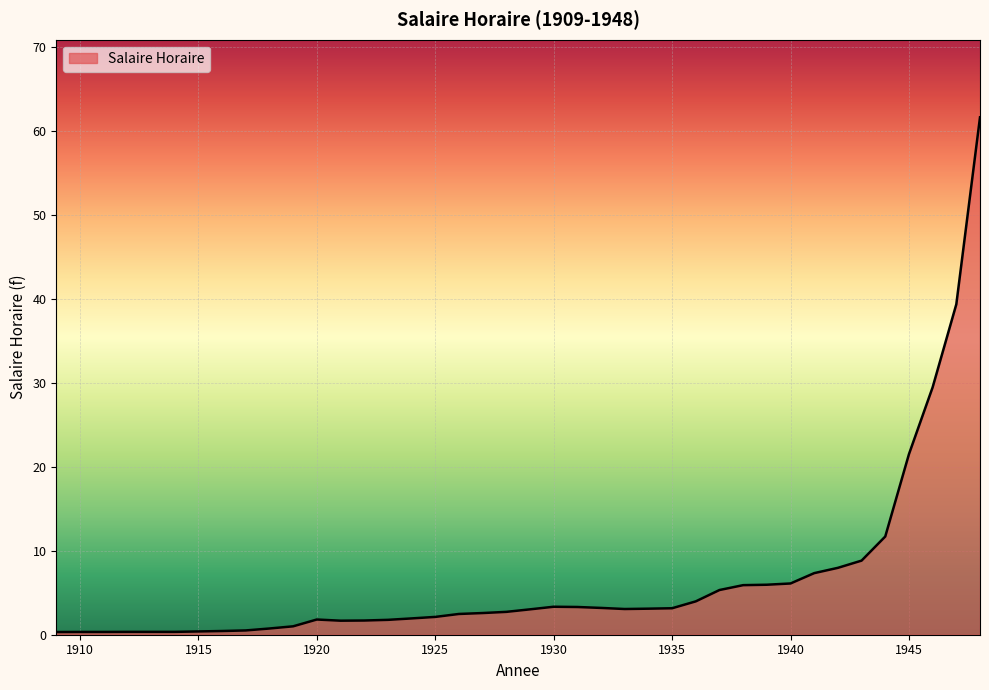

What is the difference between the maximum and minimum values?

61.3